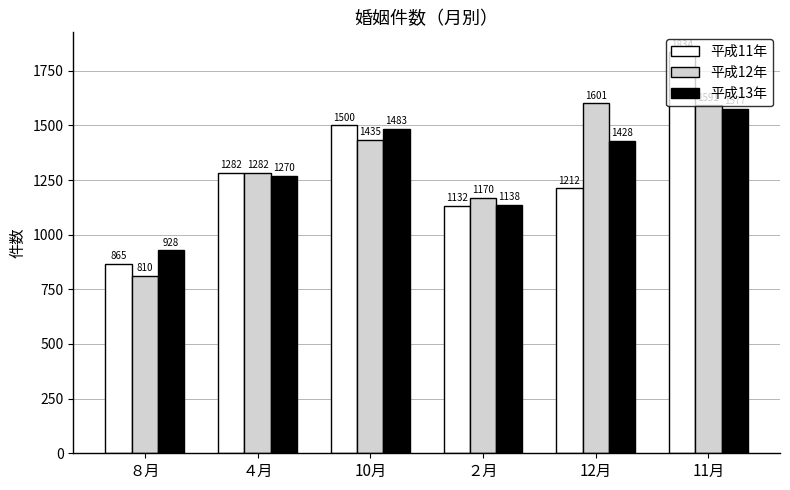

Which series has the largest total across all categories?

平成12年